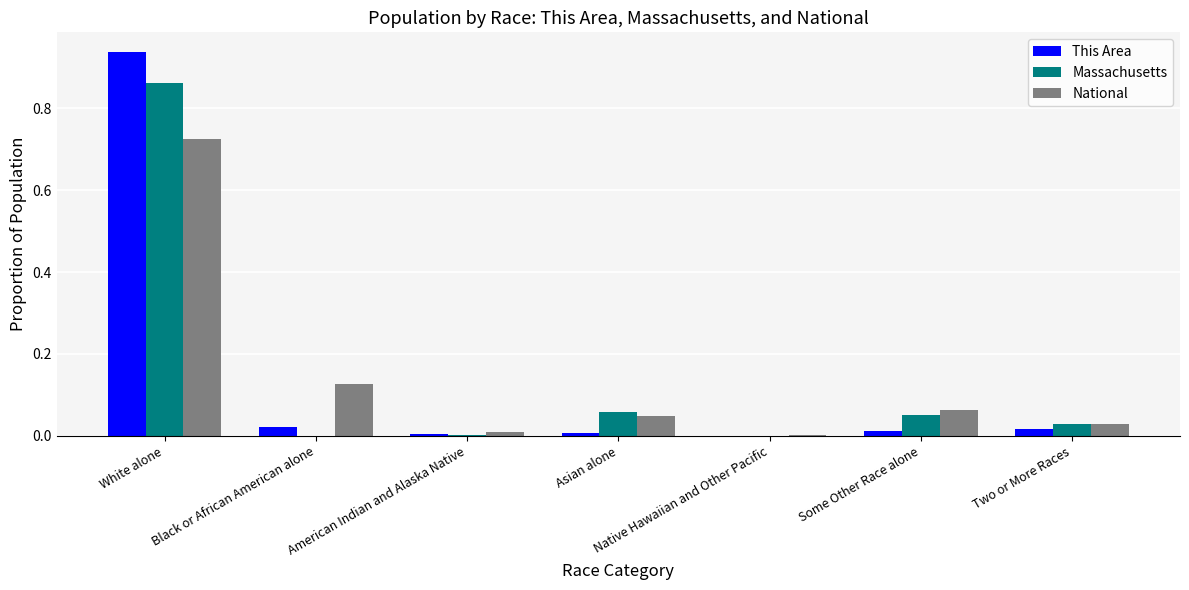

At which category is the sum across all series the highest?

White alone